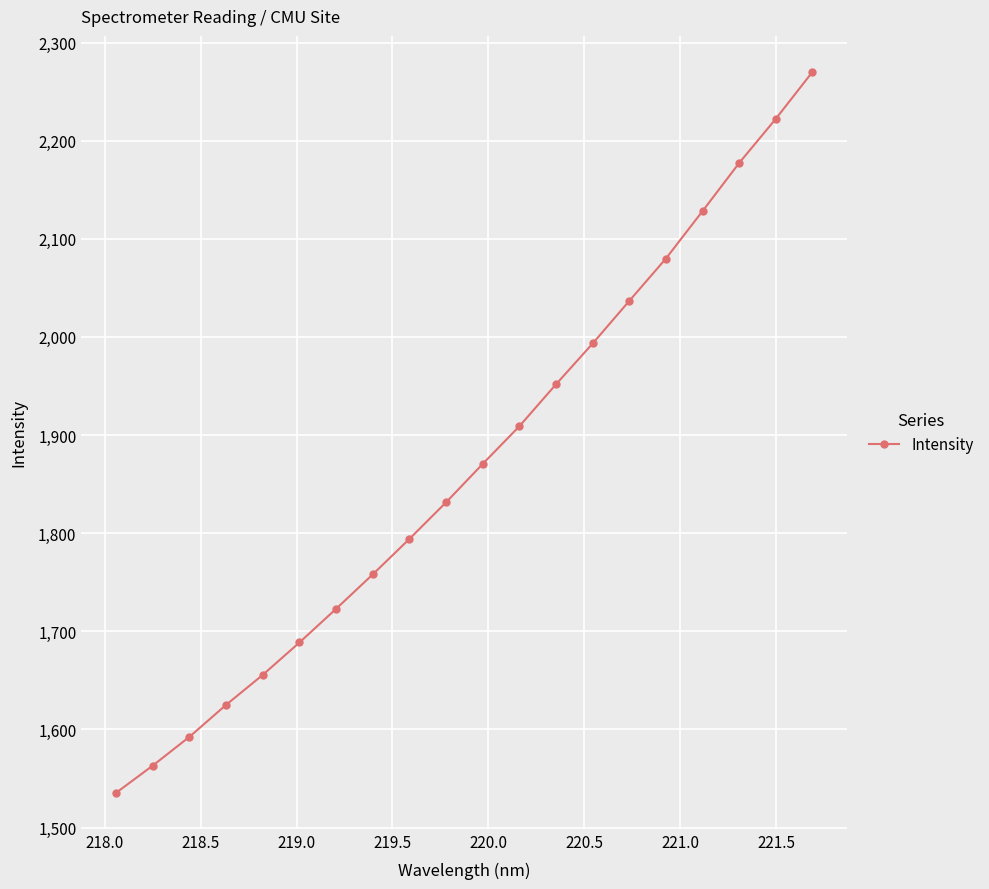

What is the value of the 10th point from the left?

1831.4